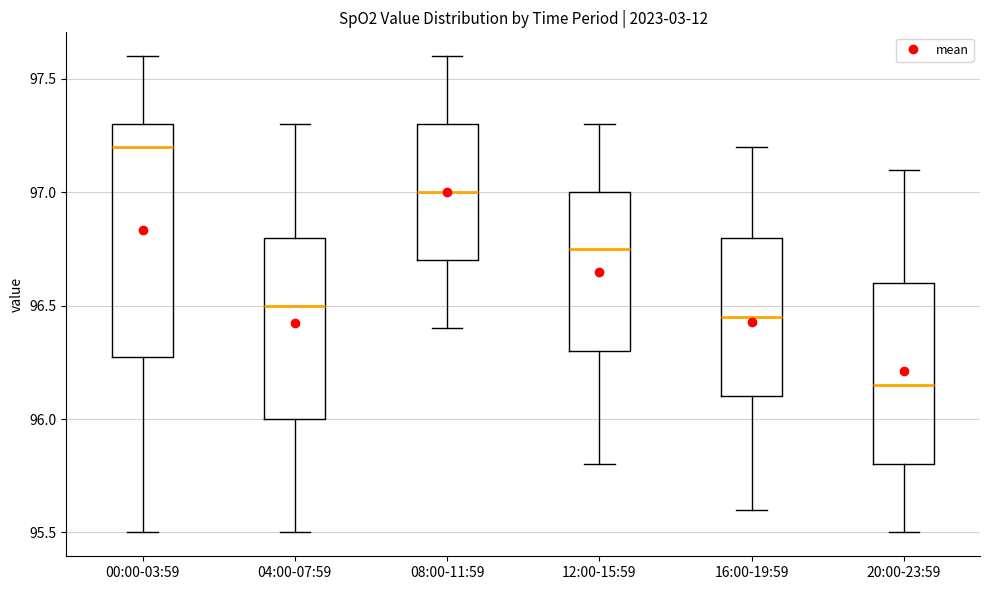

Where does the lower whisker of the box for 20:00-23:59 end on the y-axis? The values are not printed on the chart, so give them approximately, as read against the axis.

95.50